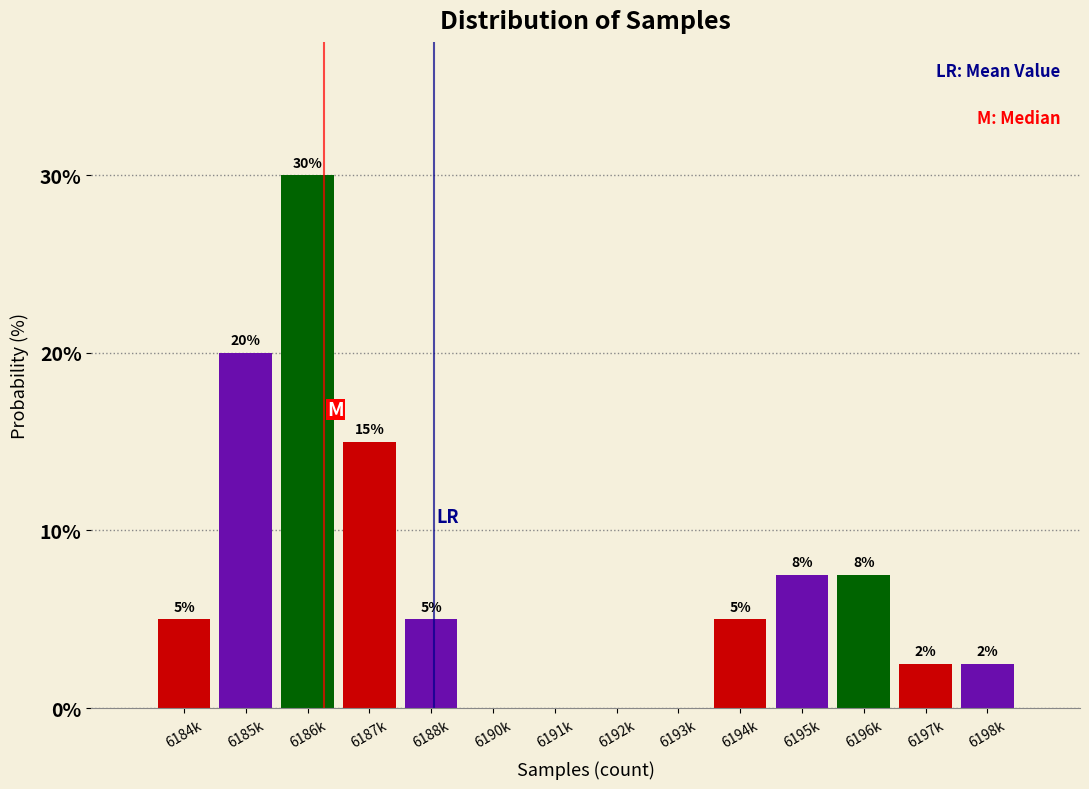

What is the greatest value displayed?

30.0